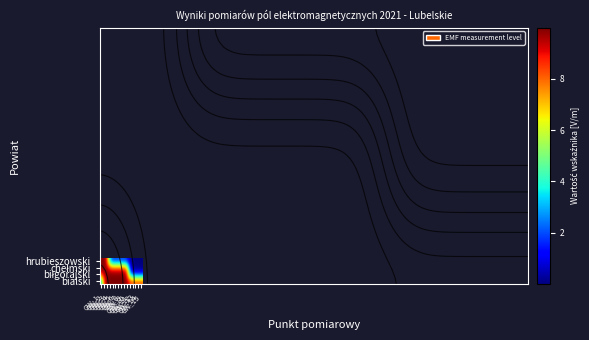

Between GW_7 and GW_6, which is larger?

GW_7